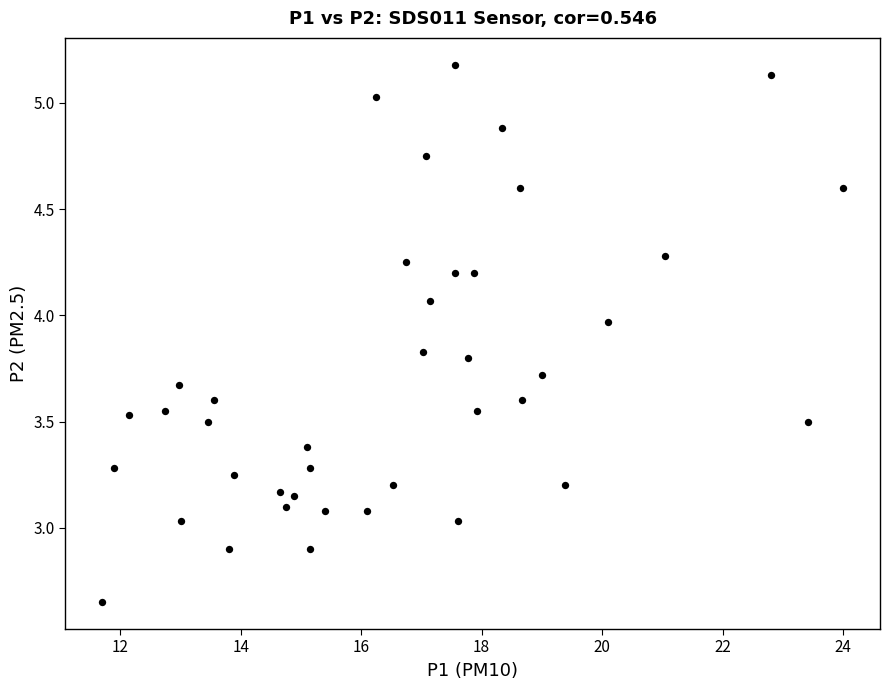

What is the range of Y values (max minus min)?

2.5